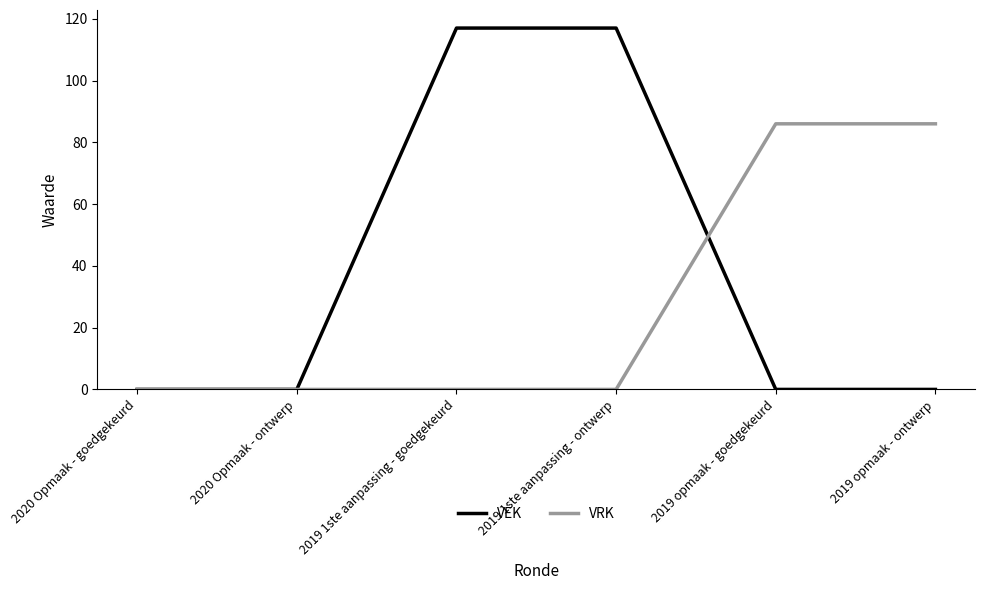

True or false: VEK and VRK intersect in this chart.

True